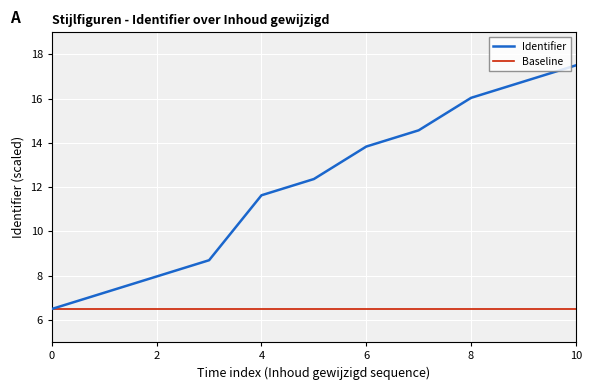

How many values in the Identifier series exceed 12?

6